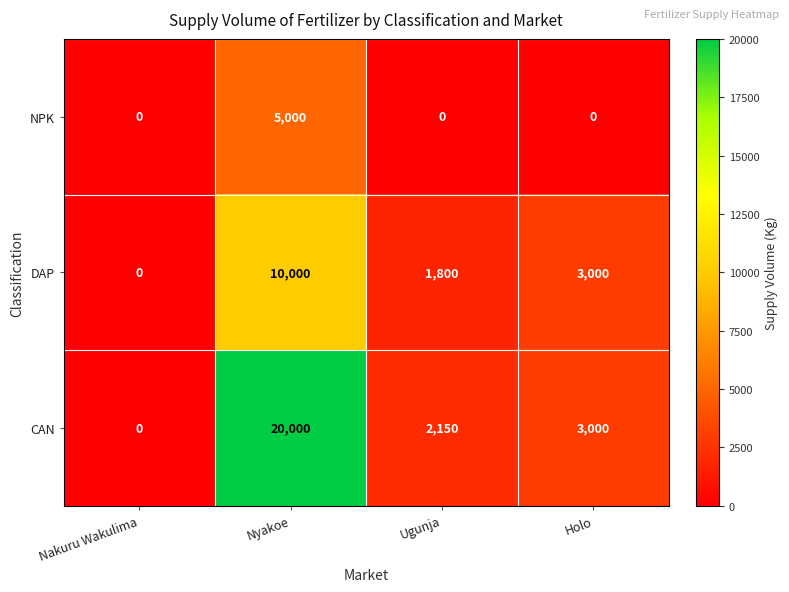

What is the difference between the second highest and minimum values in the DAP series?

3000